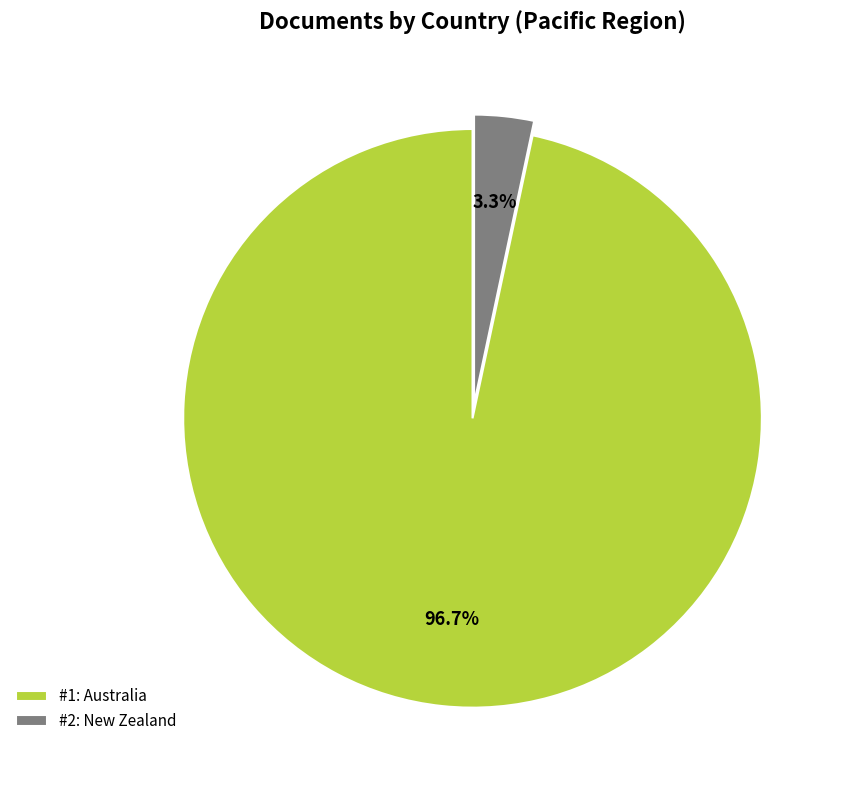

To the nearest percent, what is the average slice percentage?

50%